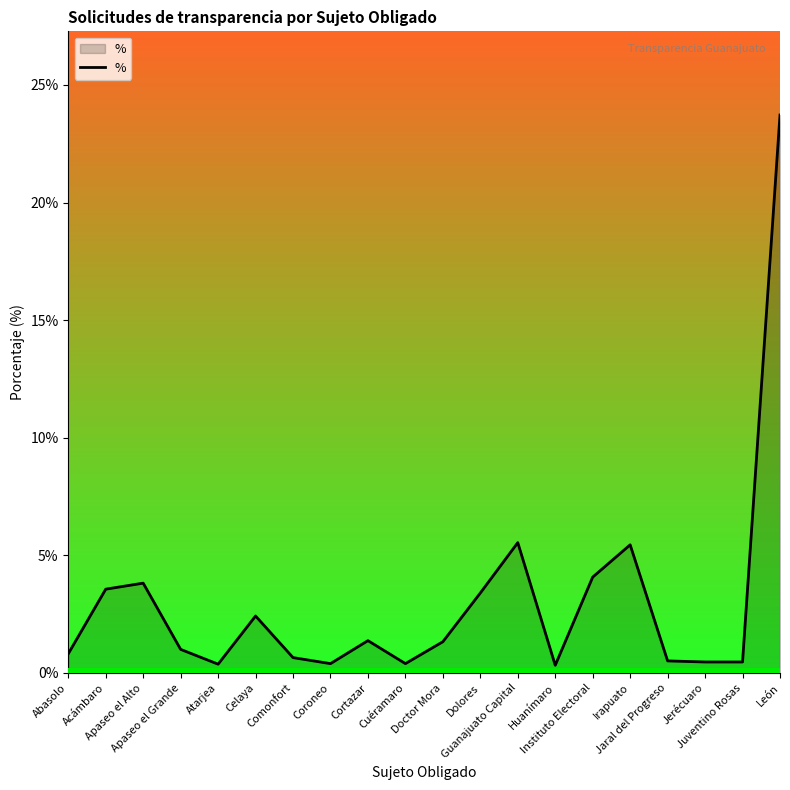

What value does the data have at Guanajuato Capital?

0.1